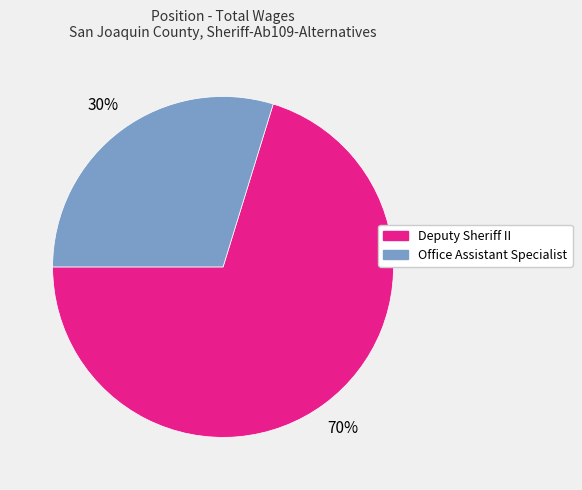

What is the smallest slice in the pie chart?

Office Assistant Specialist